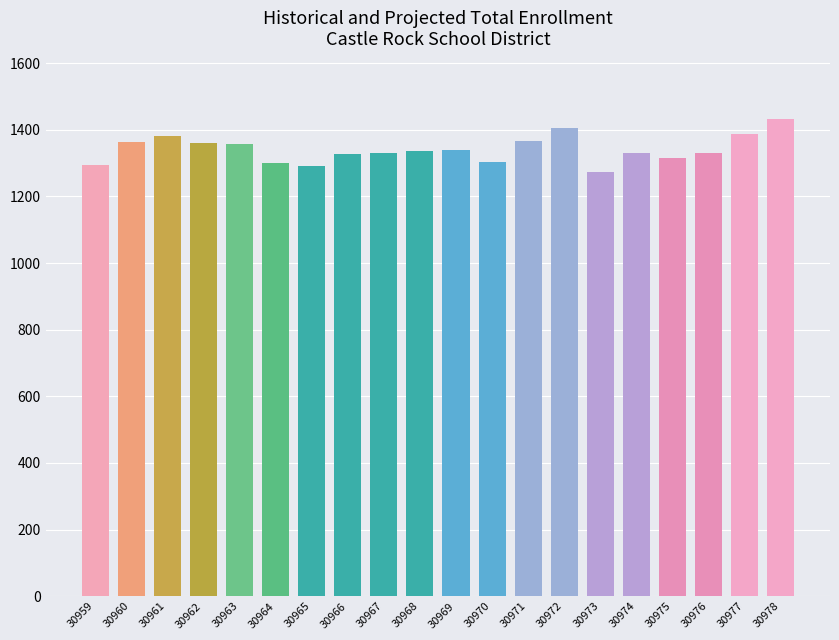

Read the value at 30969, to the nearest 5.

1340